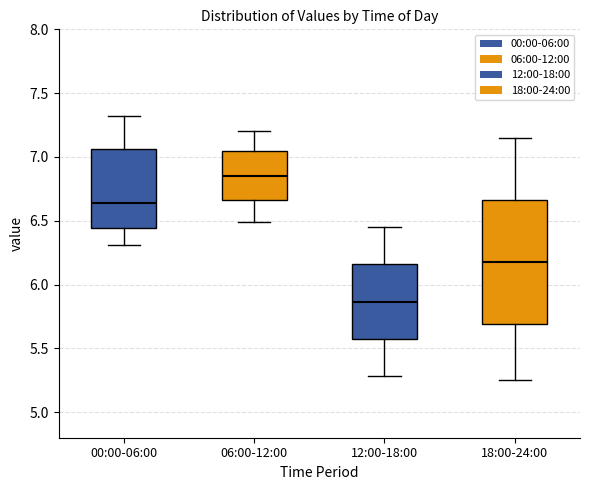

Comparing the boxes themselves (not the whiskers), which one is the tallest?

18:00-24:00